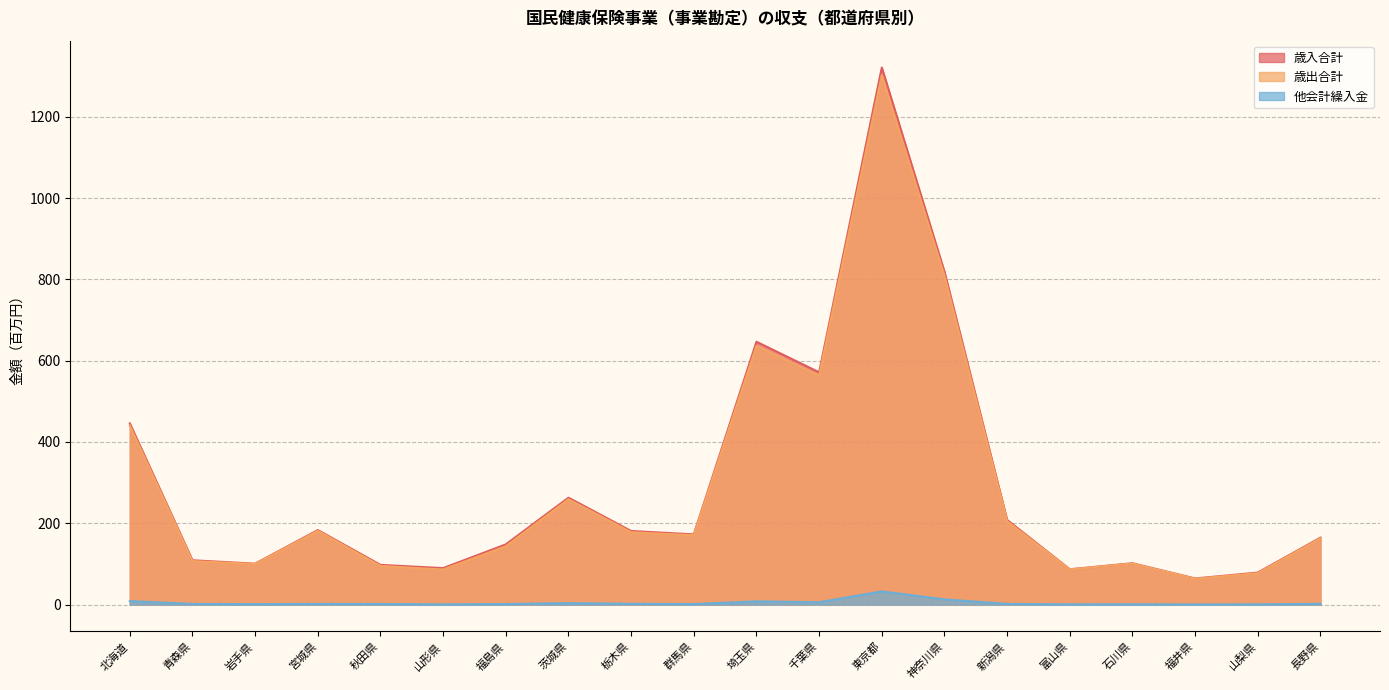

At how many categories does at least one series exceed 1301?

1